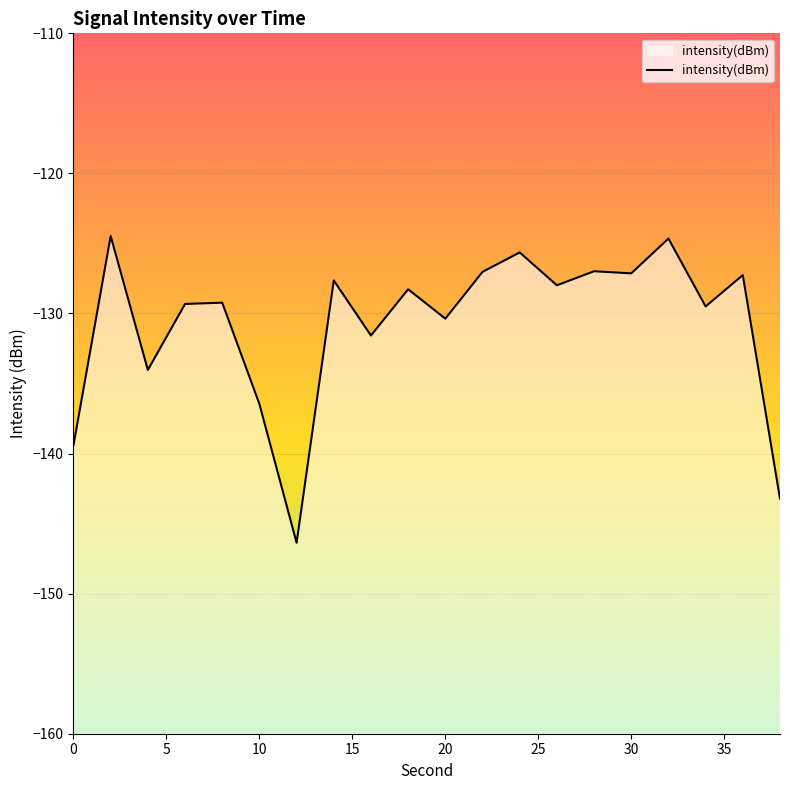

Is it true that the value at 12 is -81.6?

False